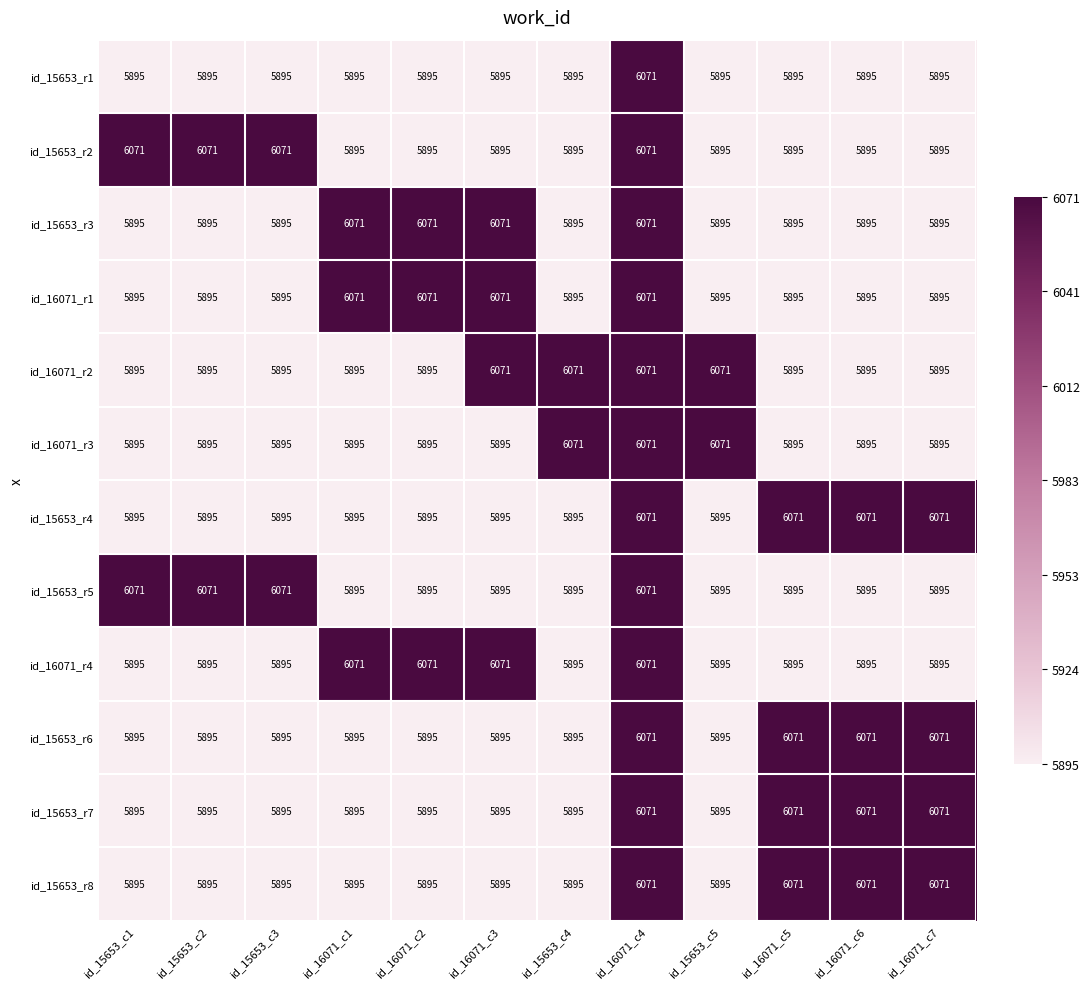

Count the number of data series in this chart.

12